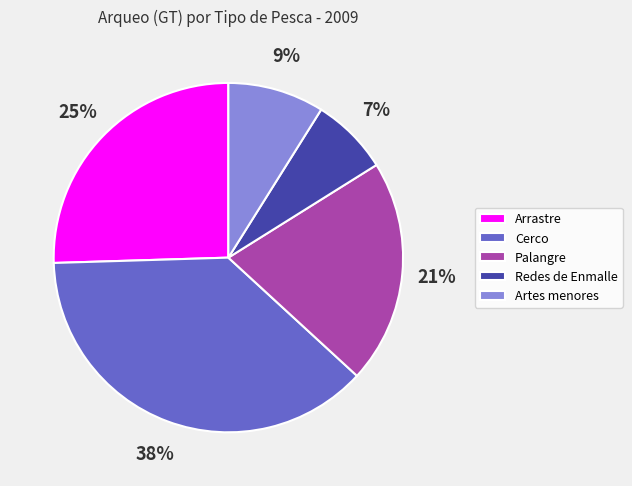

Which has a higher value, Cerco or Artes menores?

Cerco